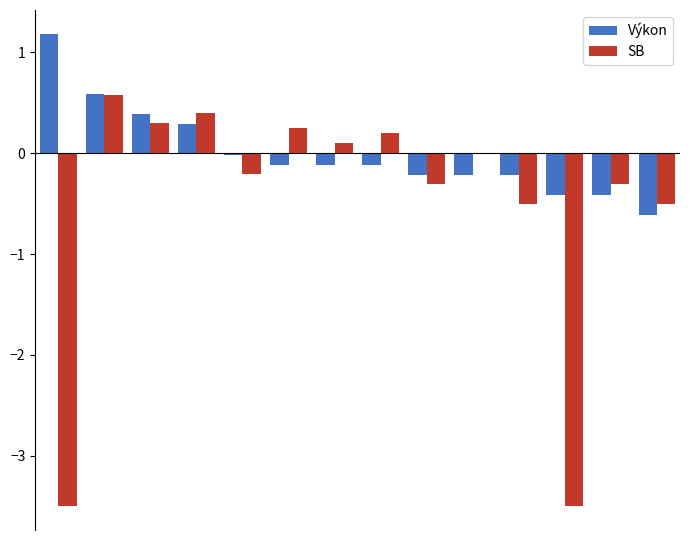

How many data points does each series have?

14